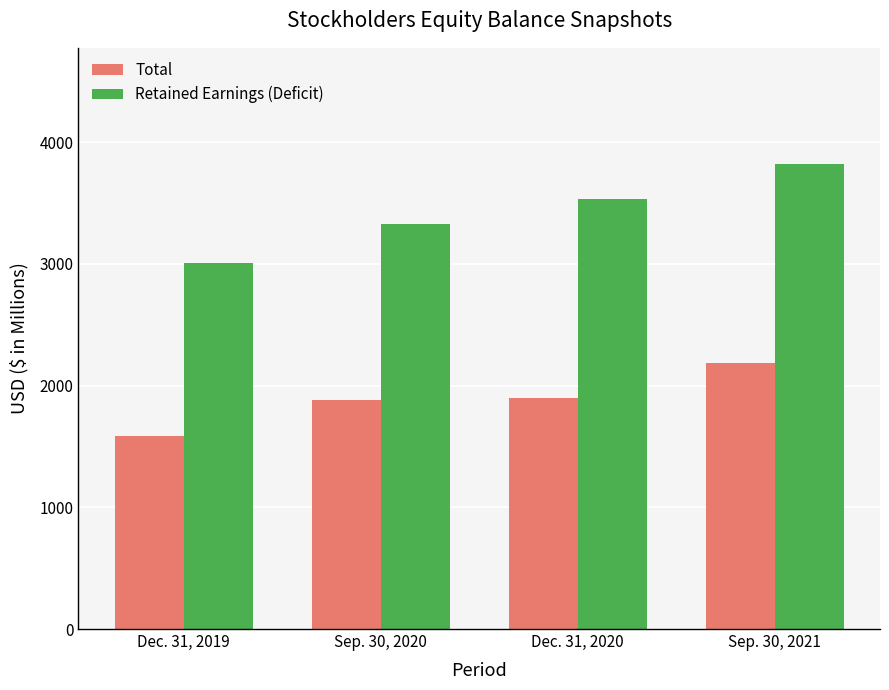

What is the difference between the maximum and second lowest values in the Retained Earnings (Deficit) series?

489